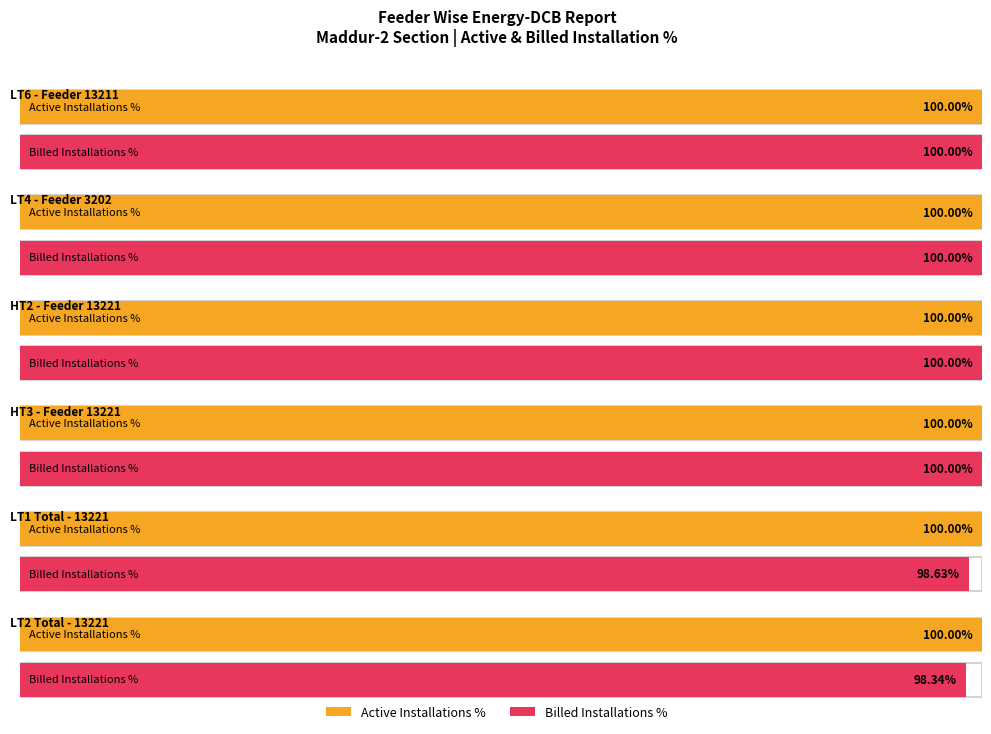

What is the value of the Active Installations bar at the 1st from the left?

1